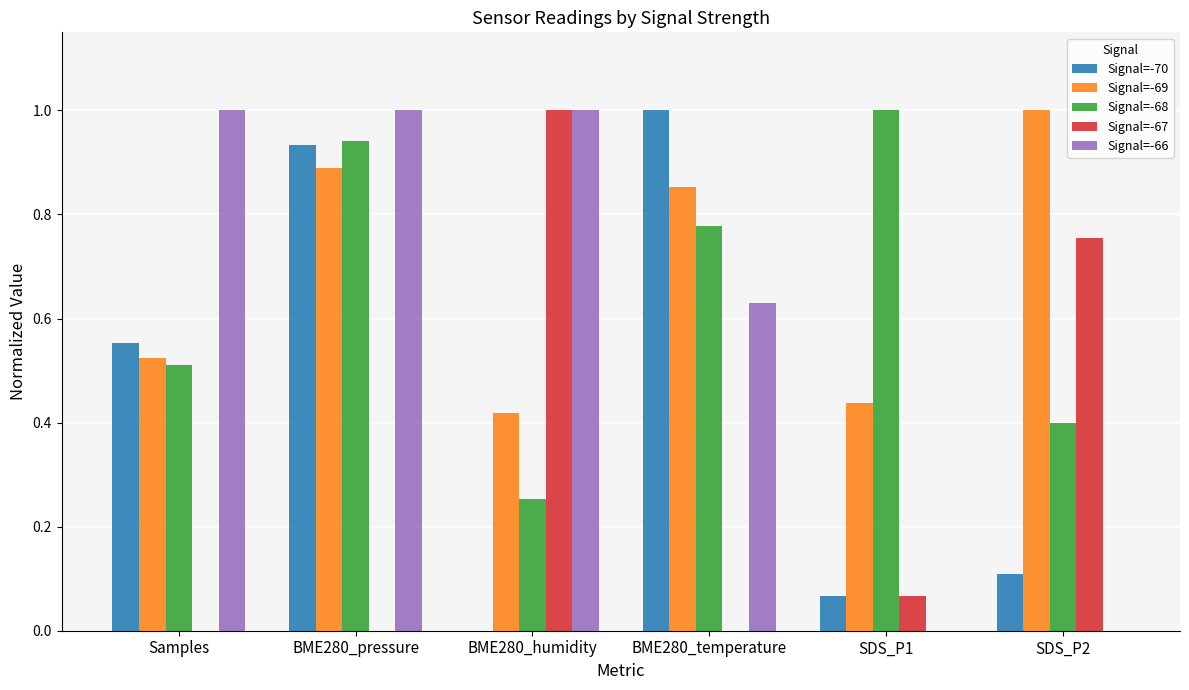

What is the maximum value for Signal=-69?

1.0